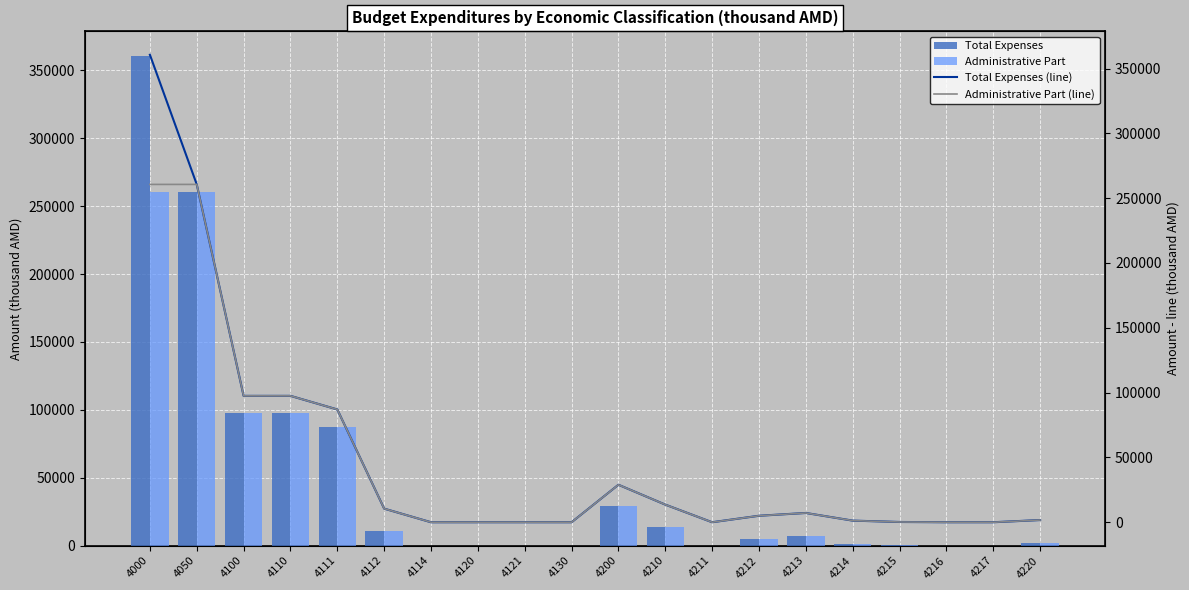

The Total Expenses series shows 777.6 at 4214. True or false?

False